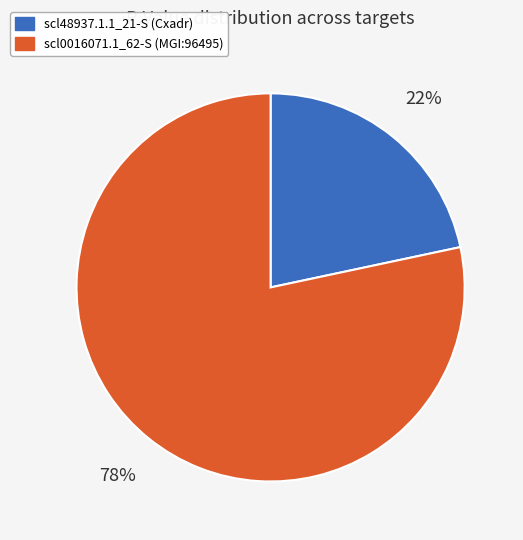

Do scl0016071.1_62-S (MGI:96495) and scl48937.1.1_21-S (Cxadr) together represent more than half of the pie?

Yes